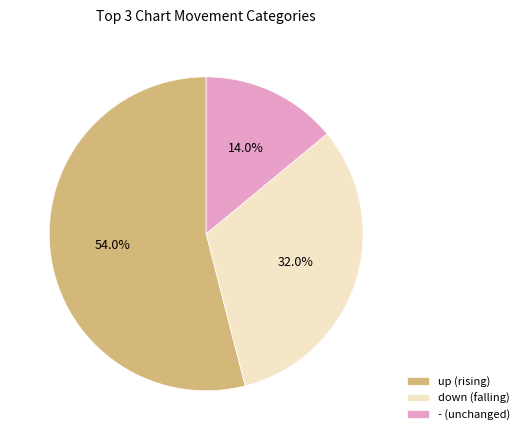

To the nearest percent, what is the combined percentage of down and -?

46%